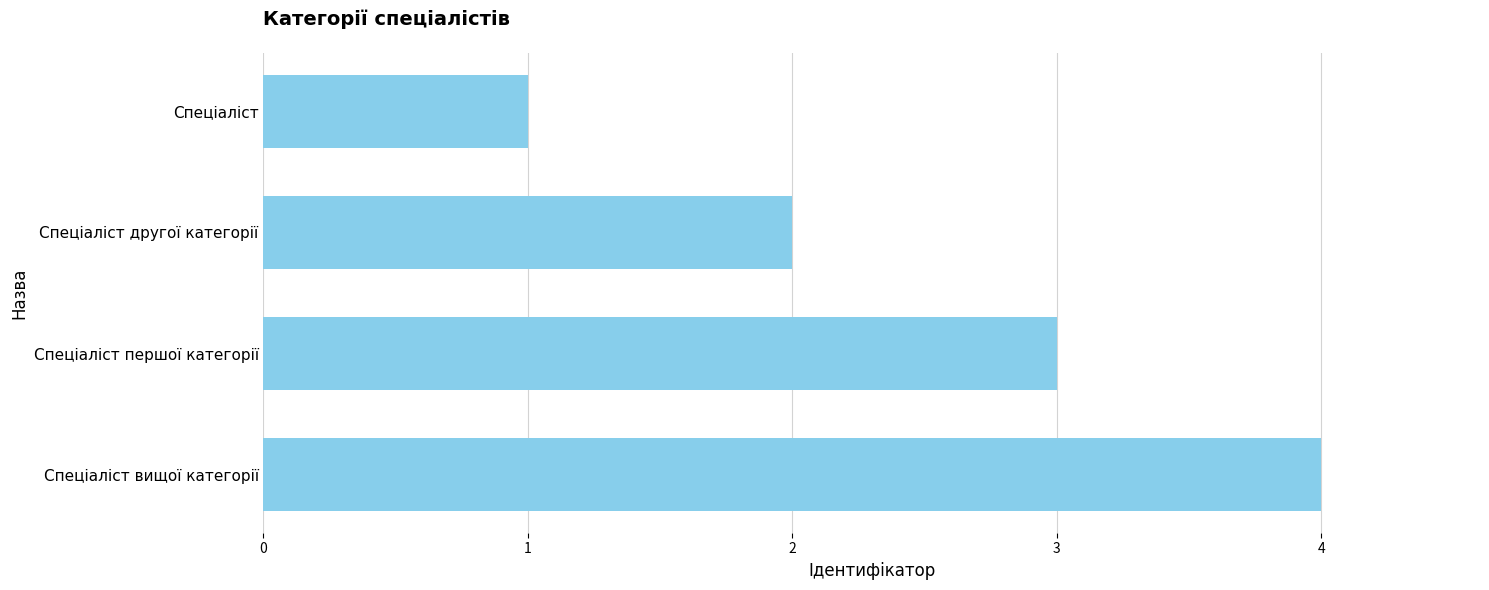

What is the approximate value at Спеціаліст вищої категорії?

4